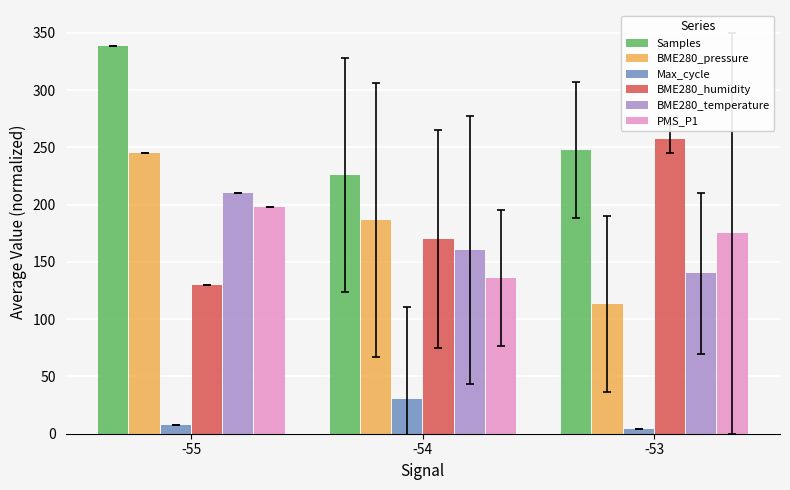

Which label corresponds to the smallest value in the chart?

-53